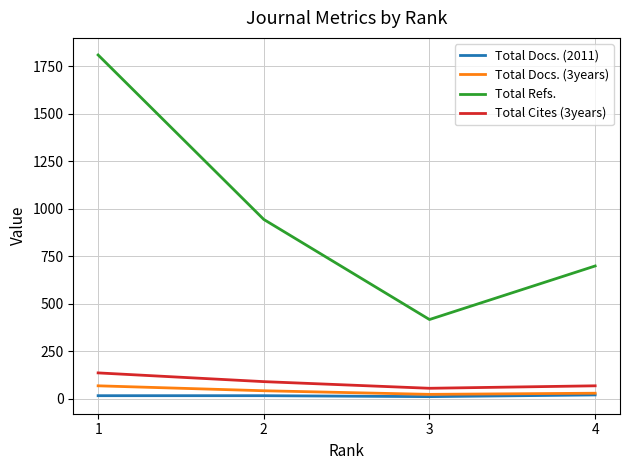

Which series has the largest total across all categories?

Total Refs.